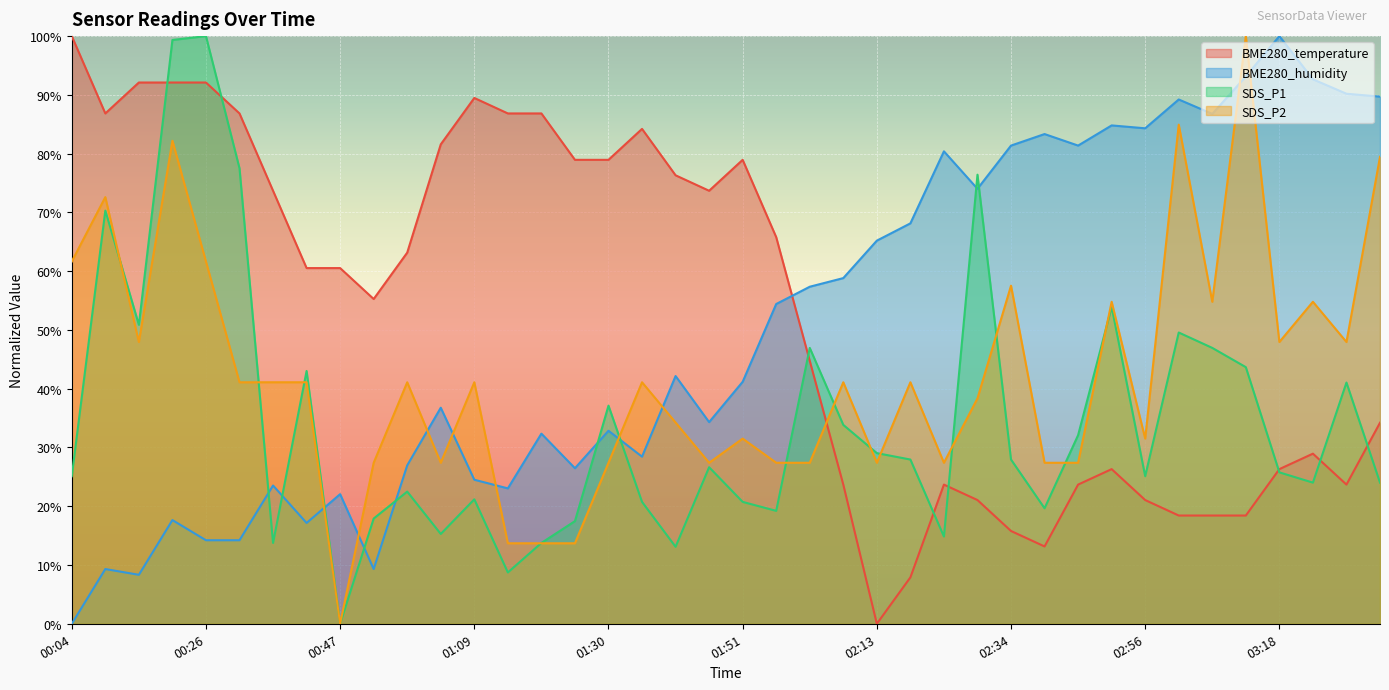

After their last crossing, which series has the higher values: SDS_P1 or BME280_humidity?

BME280_humidity